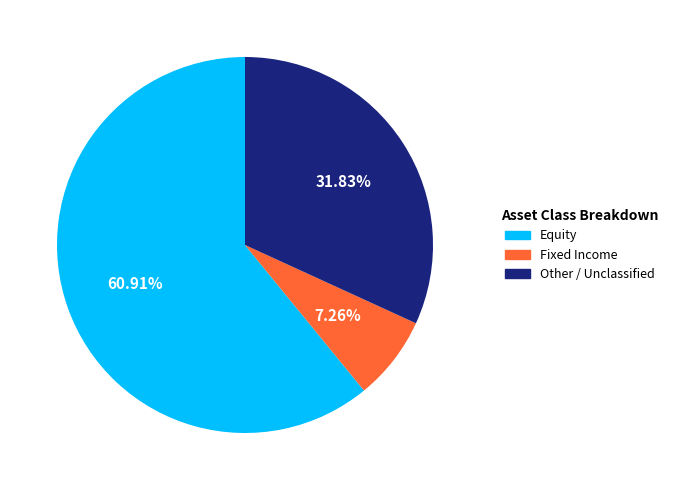

Is there a majority slice in this chart?

Yes